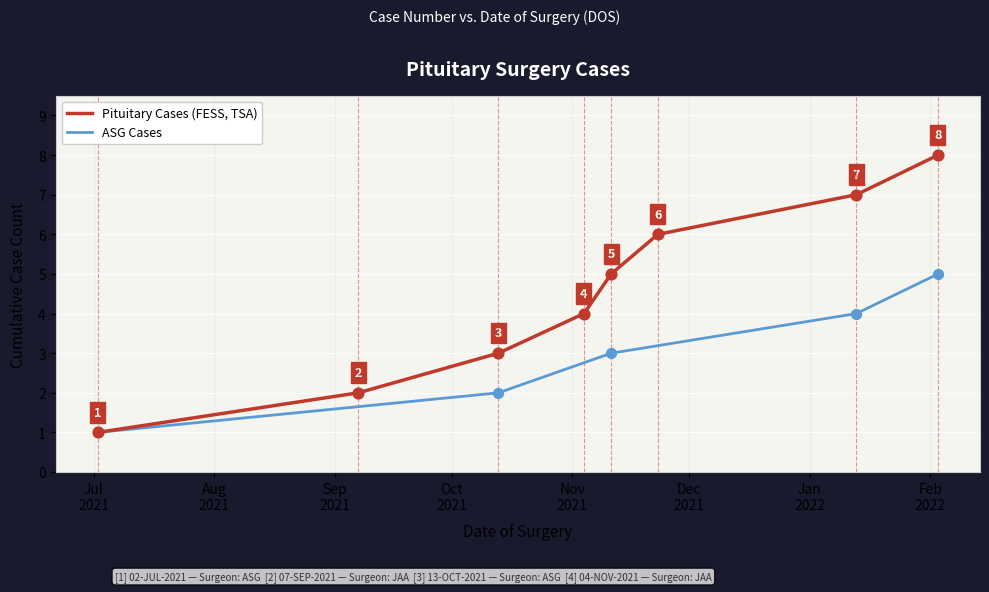

Between 2021-11-23 and 2021-10-13, which is larger?

2021-11-23